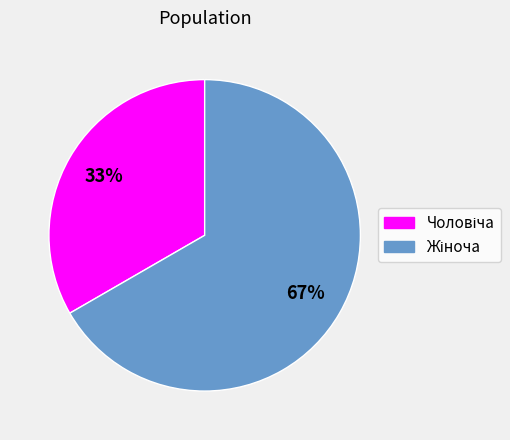

To the nearest percent, what is the average slice percentage?

50%